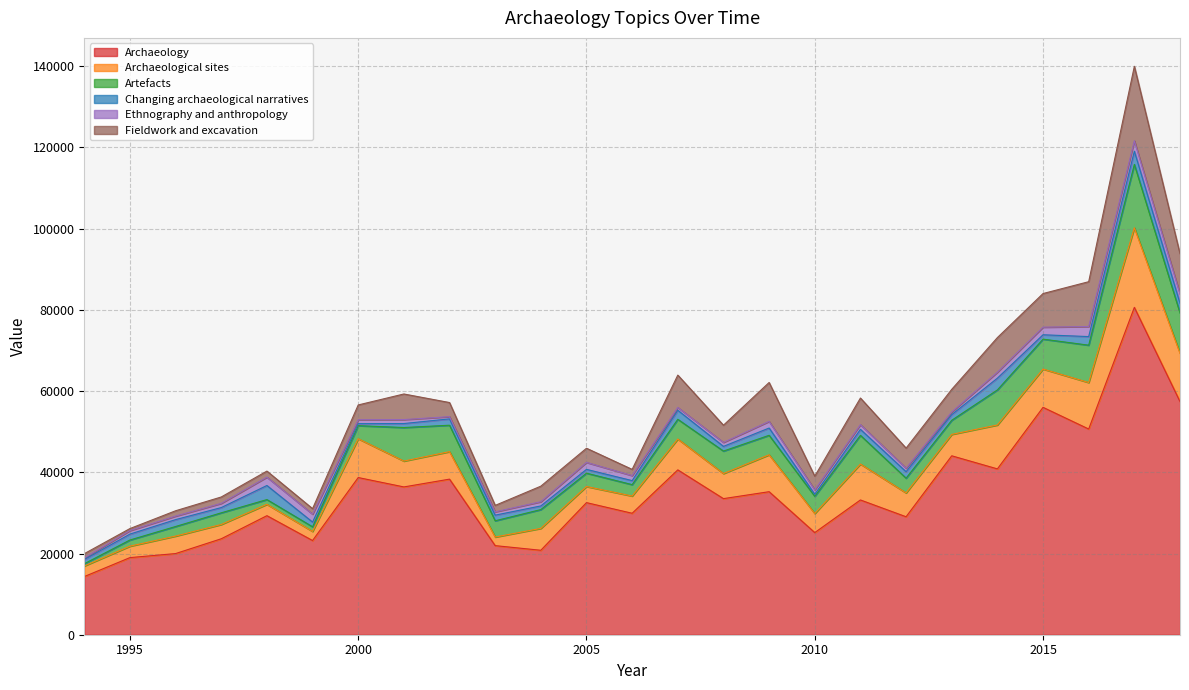

True or false: Ethnography and anthropology and Archaeological sites cross at least once.

False